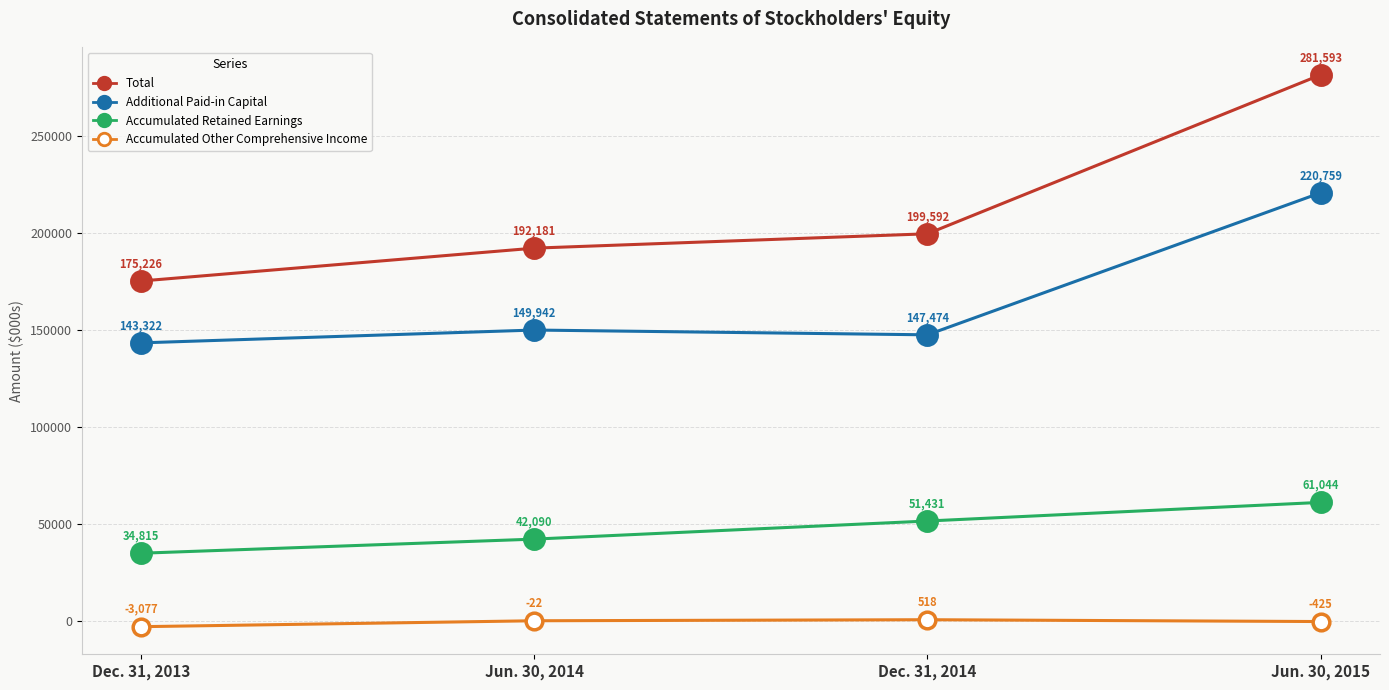

What position from the right is Jun. 30, 2015?

1